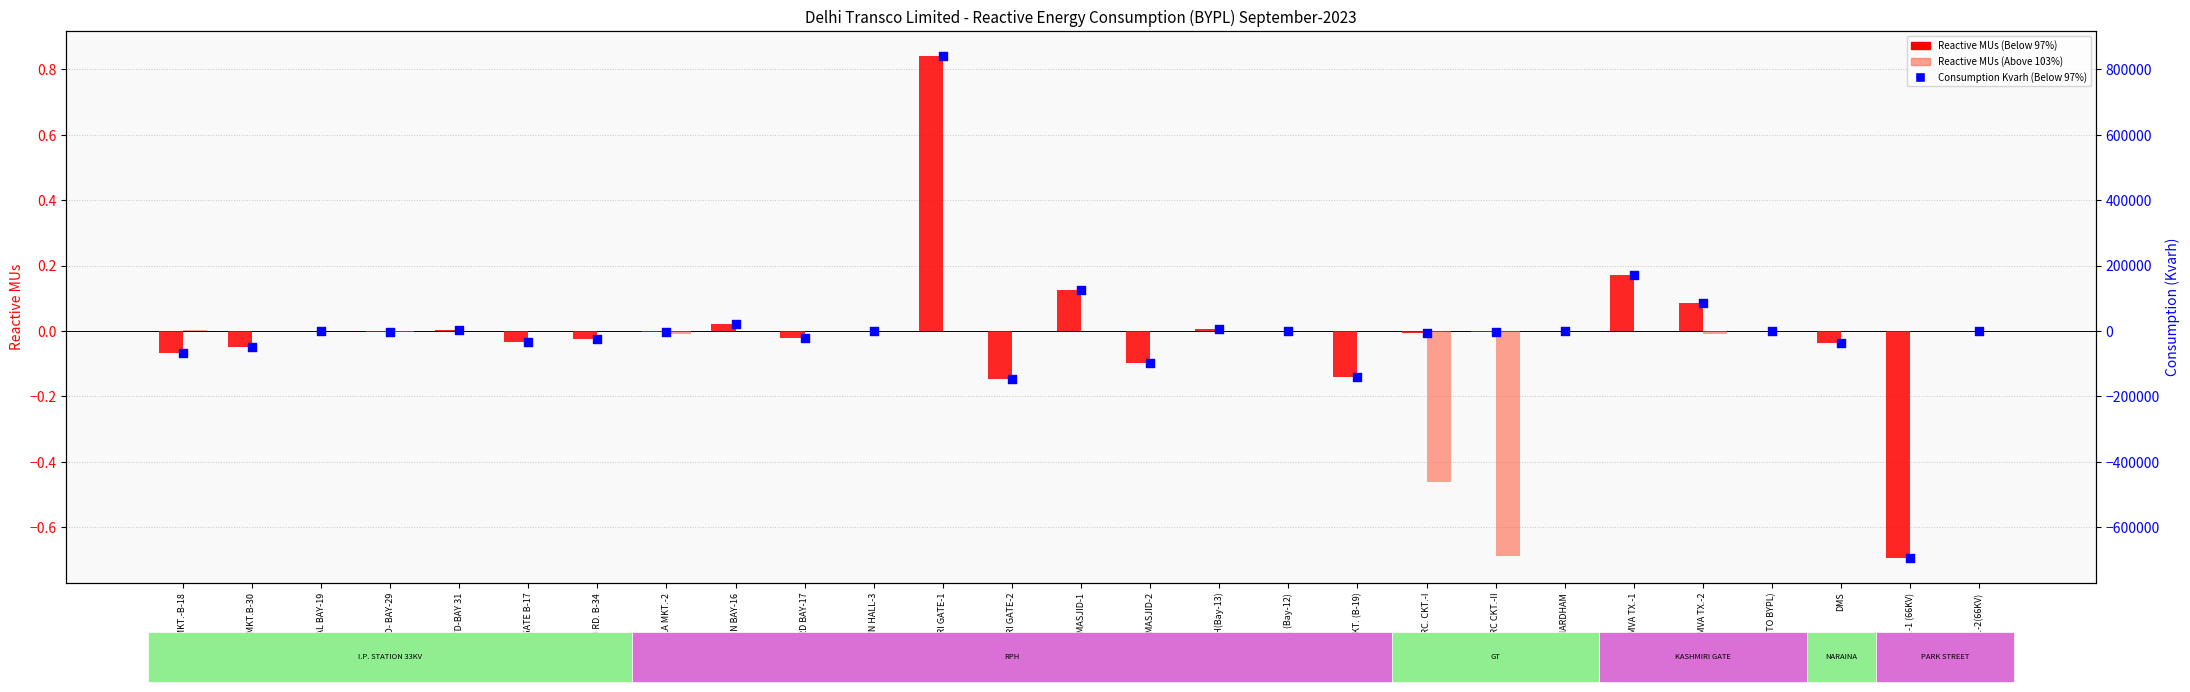

Which series has the largest Y range (max minus min)?

Consumption Kvarh (Below 97%)